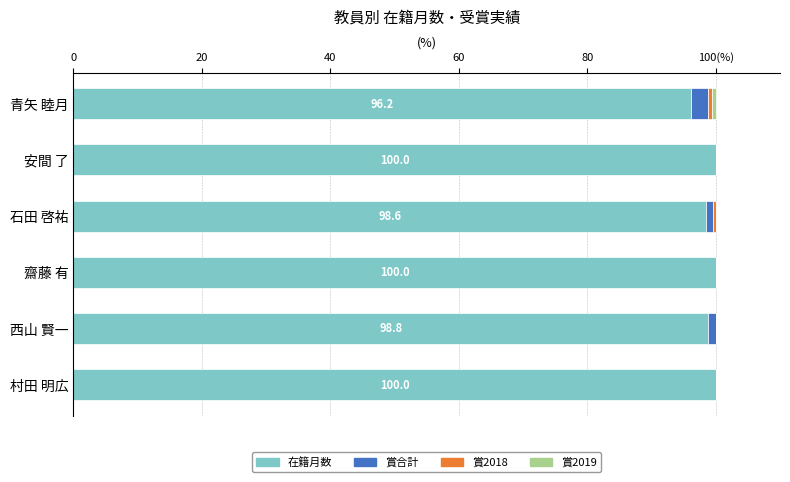

What is the value of the 賞合計 bar at the 1st from the left?

2.5